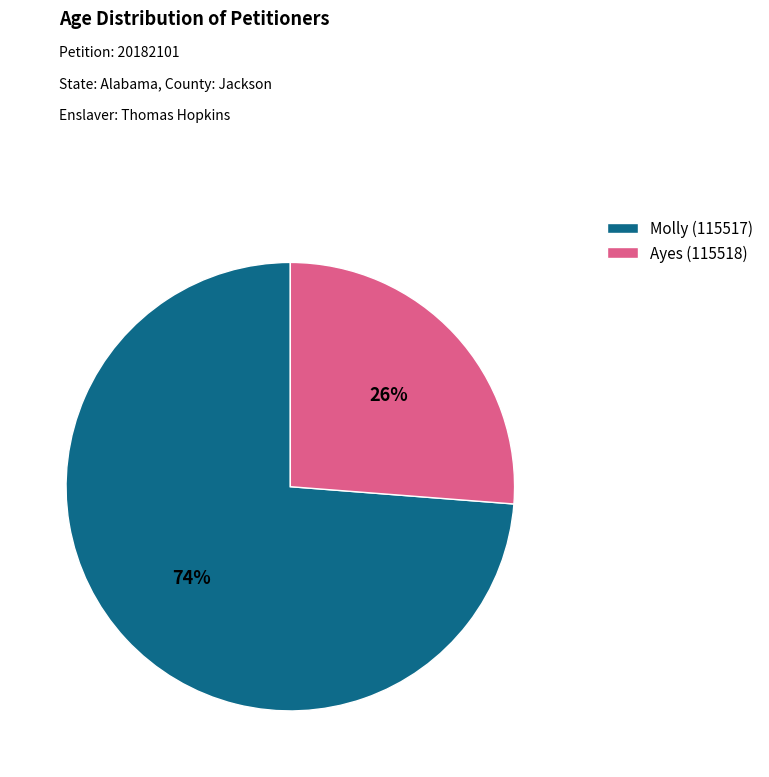

To the nearest percent, what percentage of the pie is Ayes (115518)?

26%